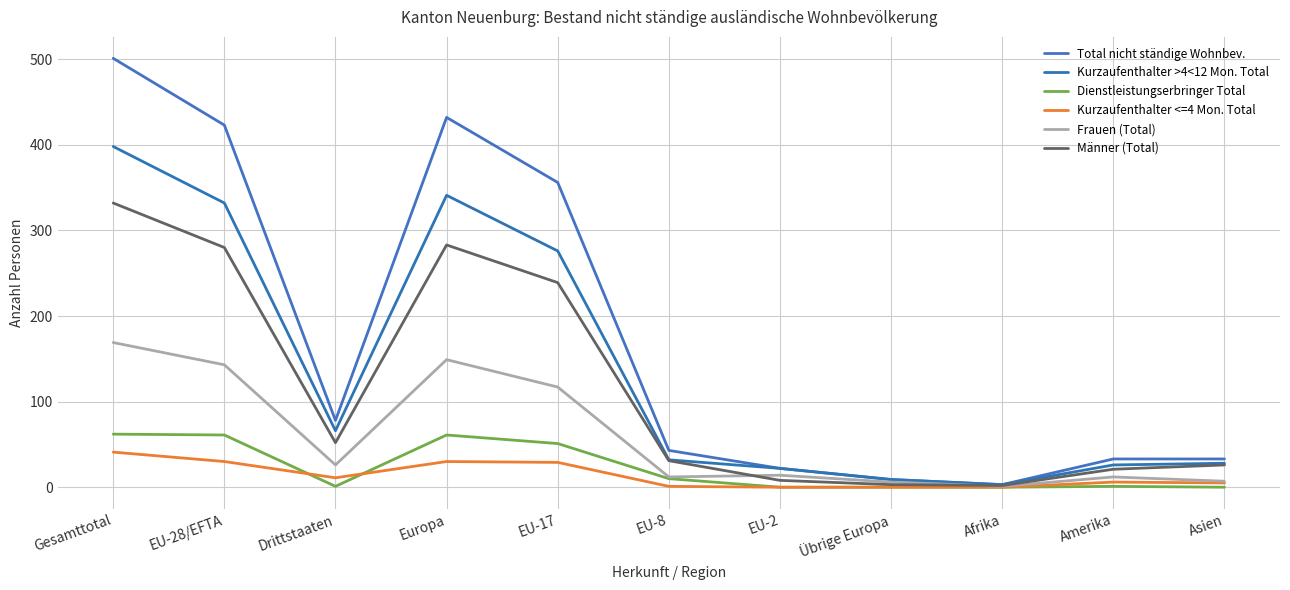

What is the sum of all Kurzaufenthalter >4<12 Mon. Total values?

1533